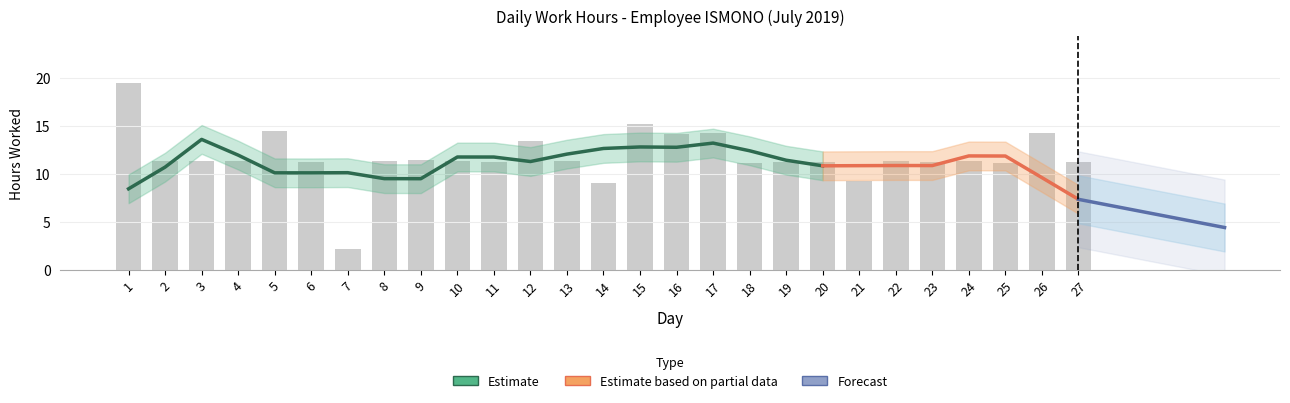

Are the bars horizontal?

No